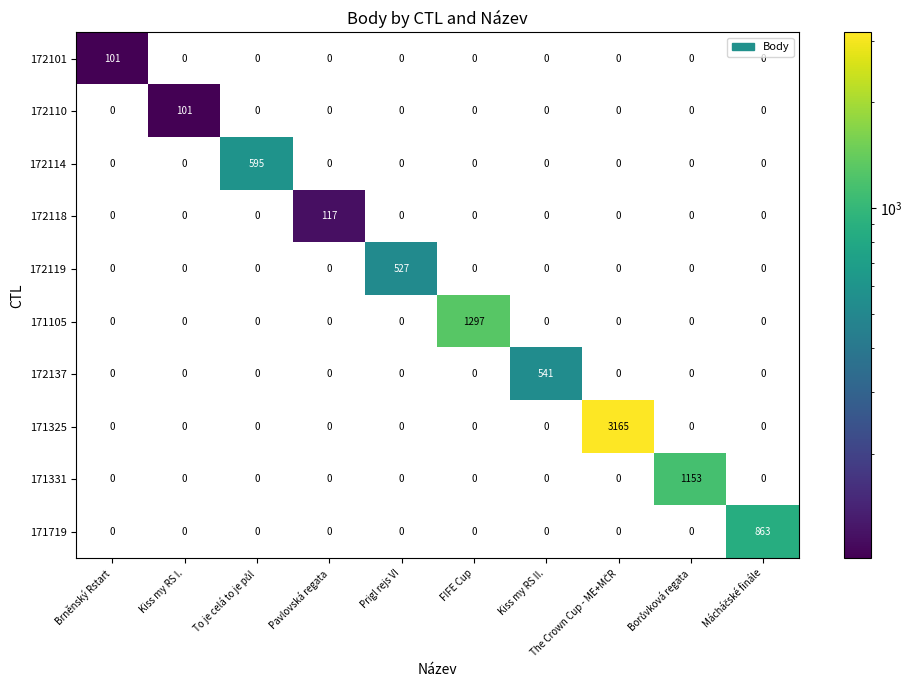

What is the sum of all 171325 values?

3165